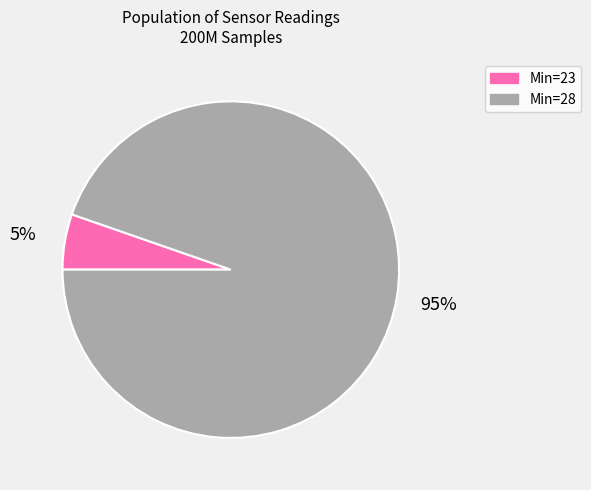

Which has a higher value, Min=23 or Min=28?

Min=28